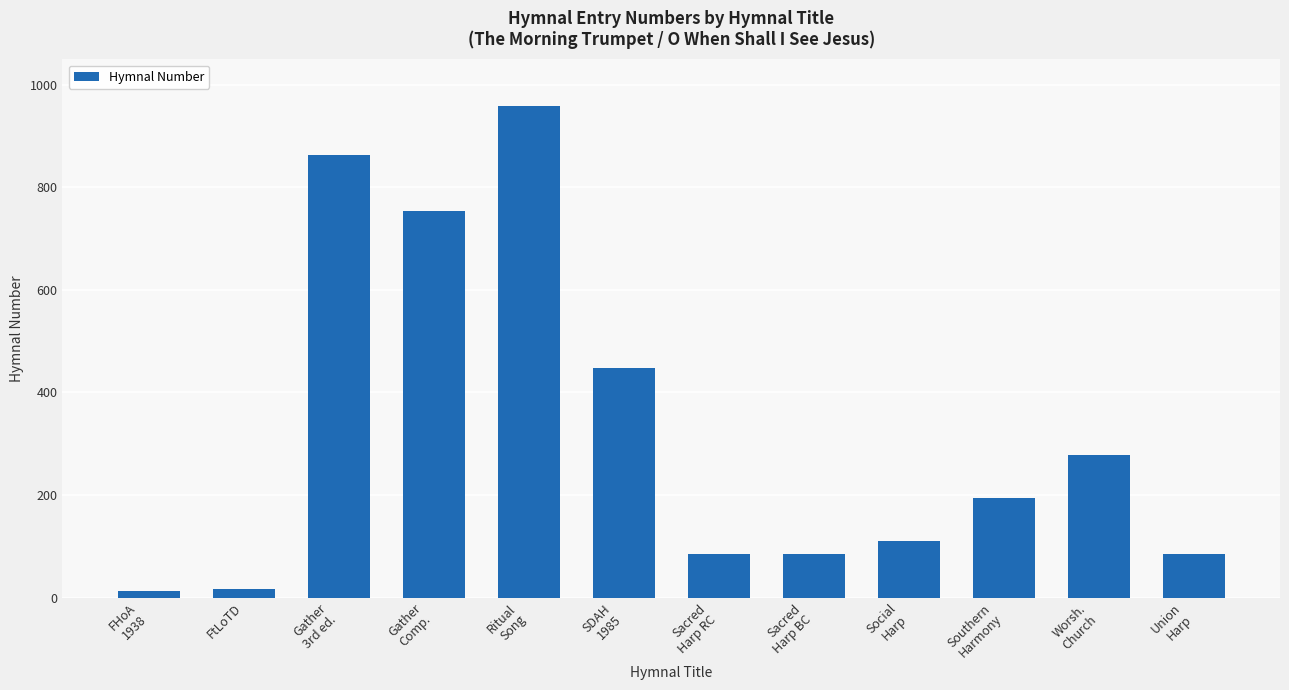

What is the minimum value shown in the chart?

12